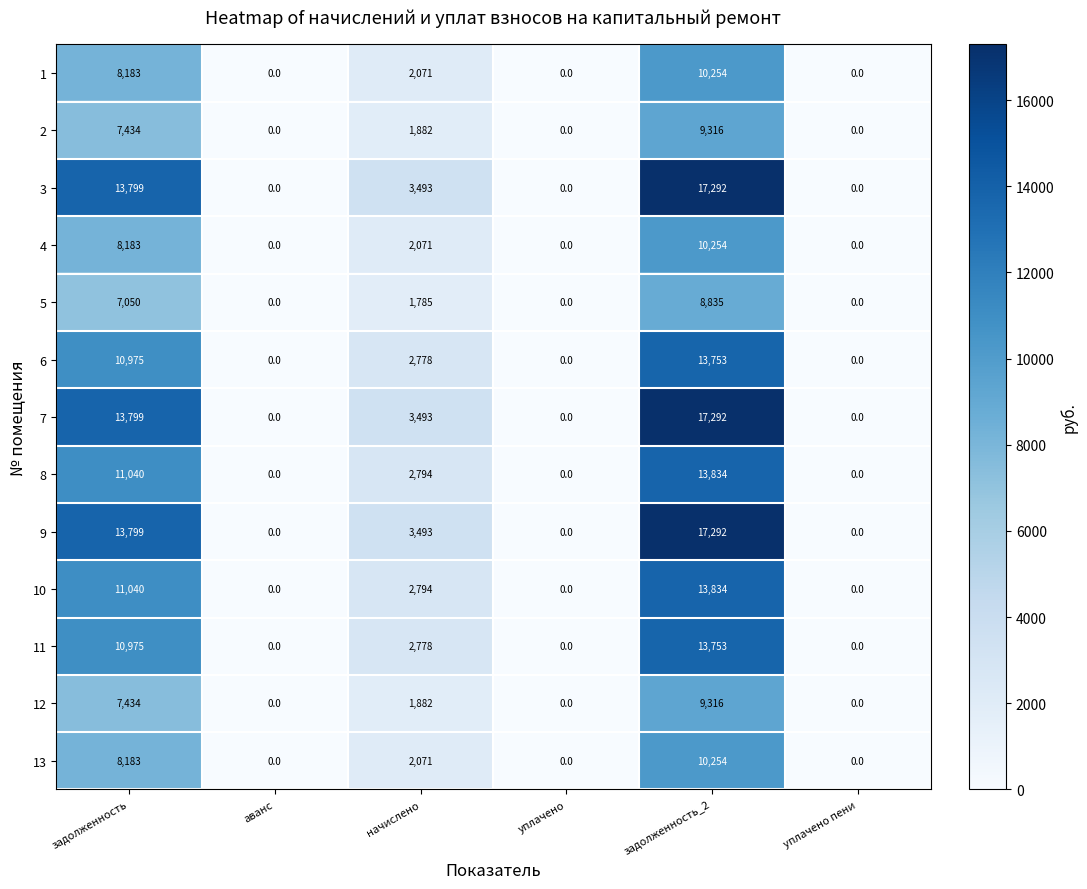

The 7 series shows 17292 at задолженность_2. True or false?

True